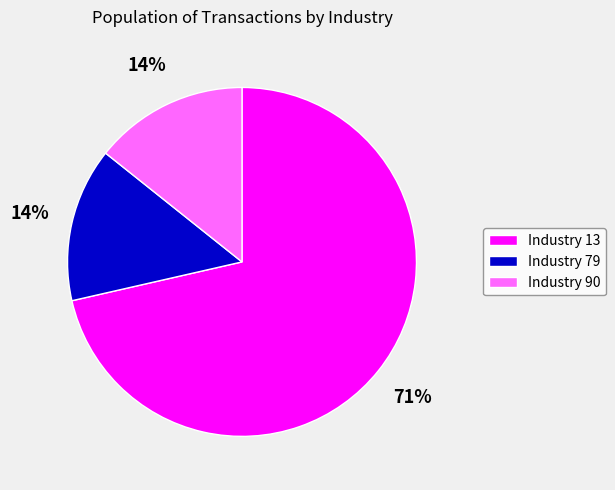

Combined, do Industry 90 and Industry 79 account for over 50%?

No